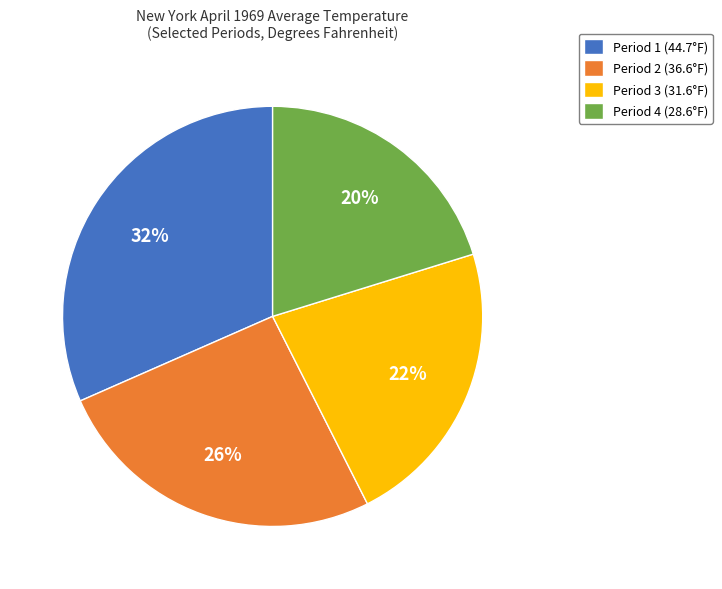

What is the ratio of the value at Period 1 to the value at Period 2?

1.2